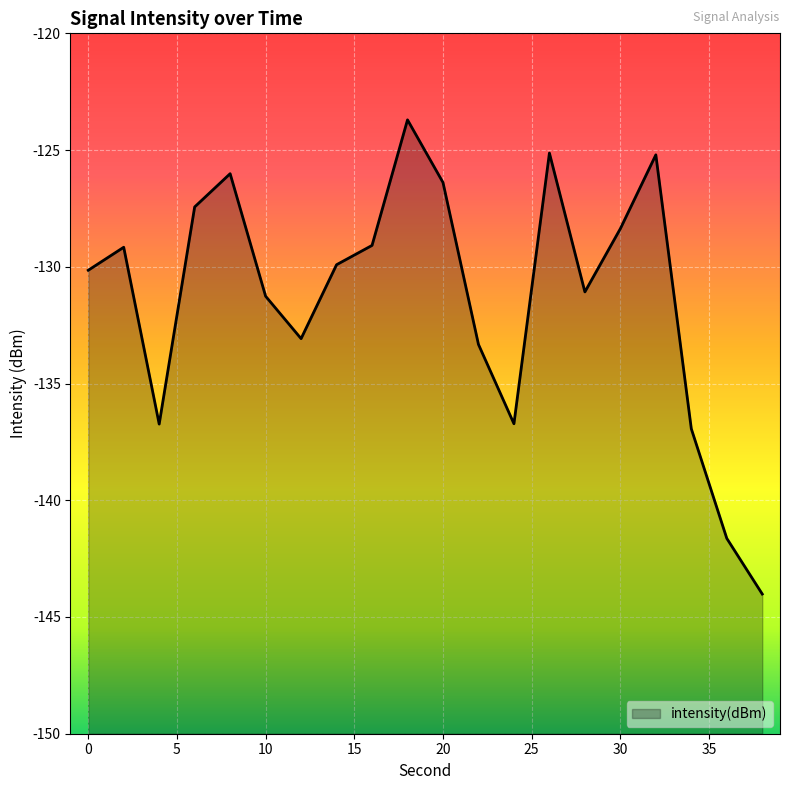

Reading left to right, extract all data points from this chart.

0=-130.1	2=-129.2	4=-136.7	6=-127.4	8=-126.0	10=-131.3	12=-133.1	14=-129.9	16=-129.1	18=-123.7	20=-126.4	22=-133.3	24=-136.7	26=-125.1	28=-131.1	30=-128.4	32=-125.2	34=-136.9	36=-141.6	38=-144.0